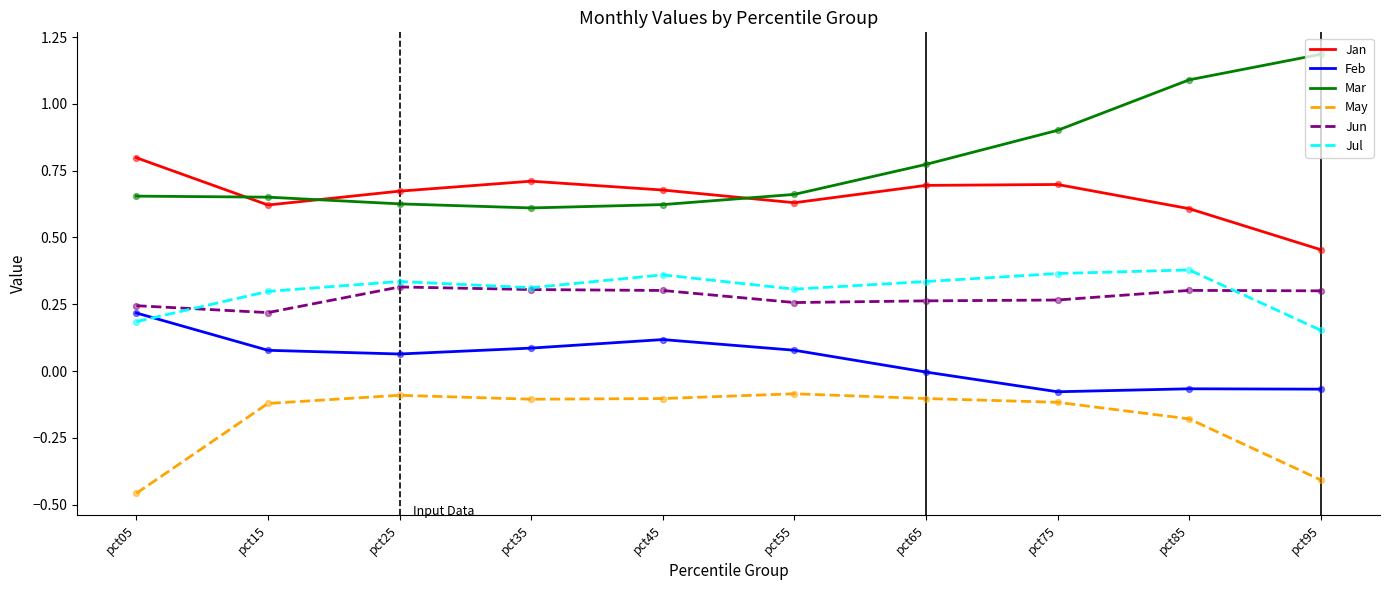

Is the value of Feb at pct05 greater than the value of Jan at pct35?

No